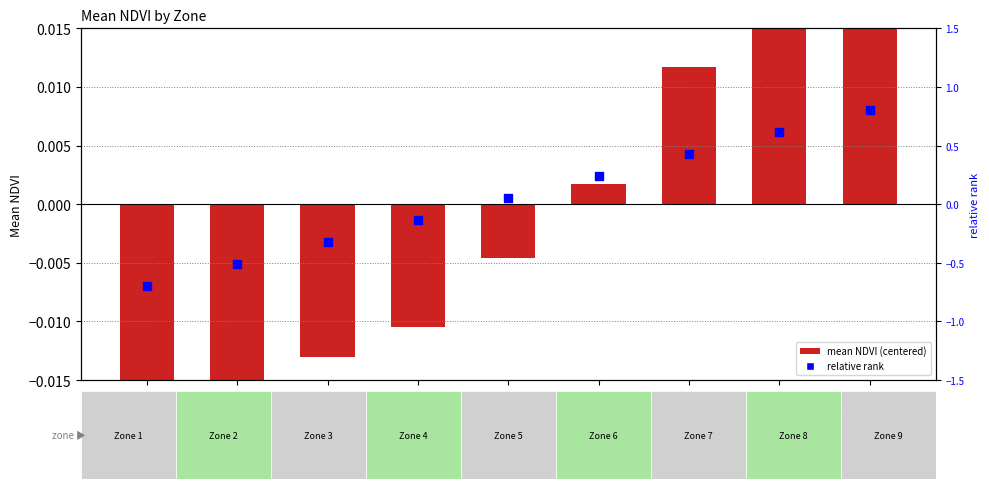

At how many categories does at least one series exceed 0?

5